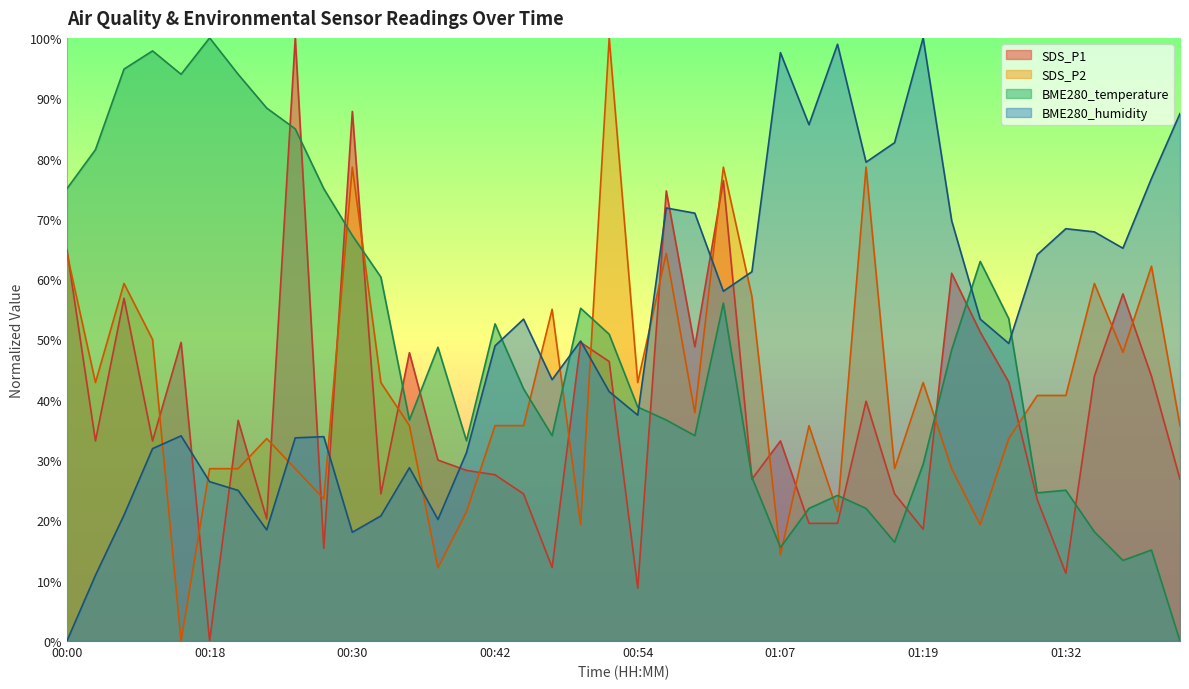

How many data points does each series have?

40